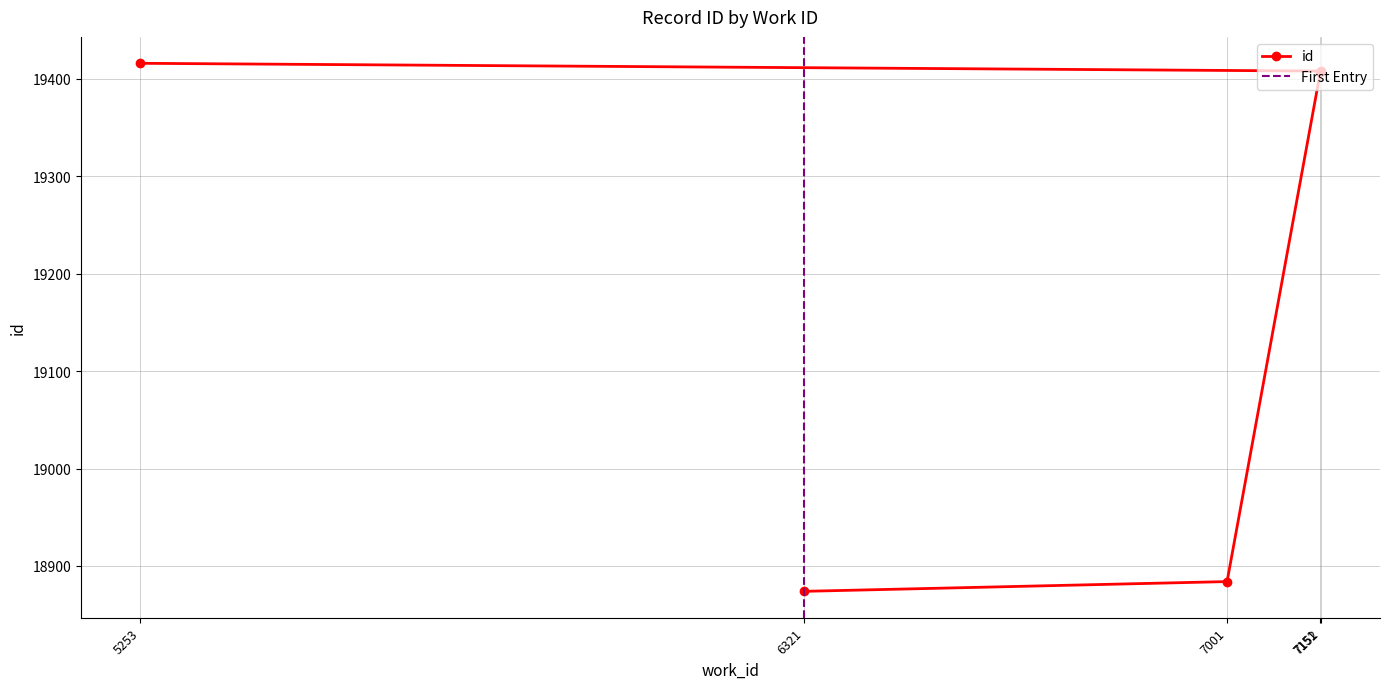

How many series are shown in this chart?

1